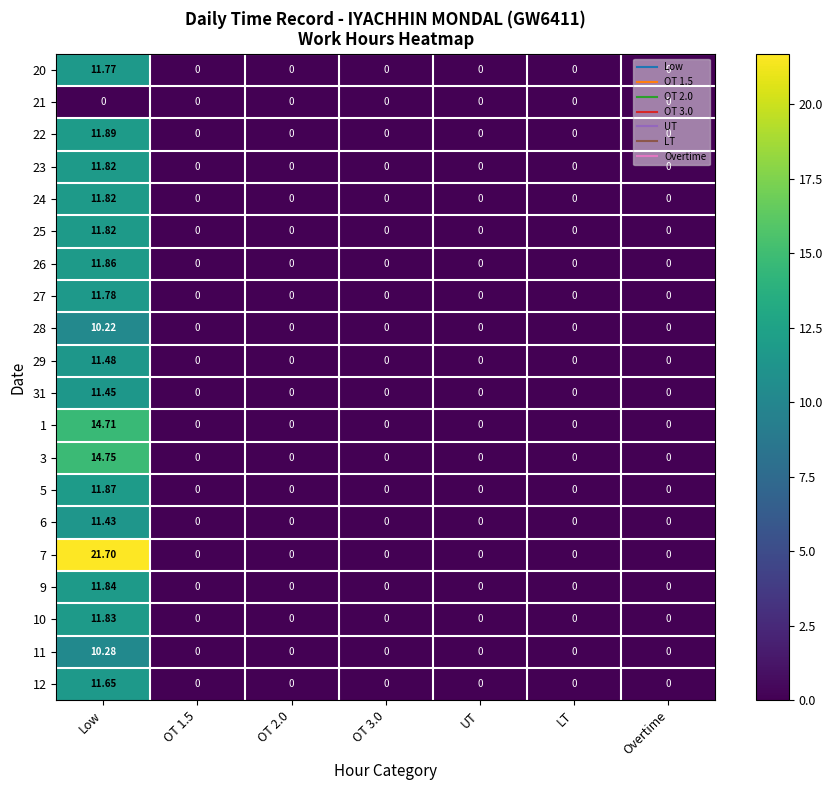

At which category is the sum across all series the highest?

Low